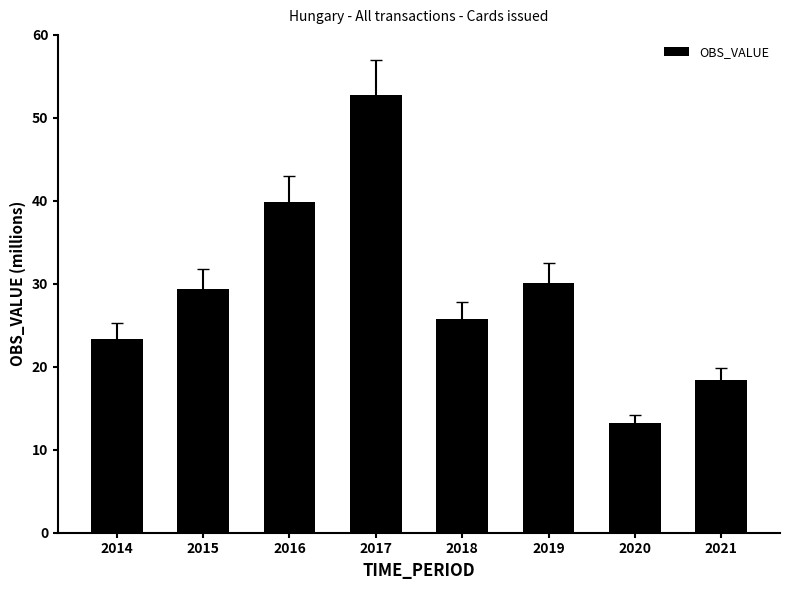

Where is the data nearest to the value 32?

2019